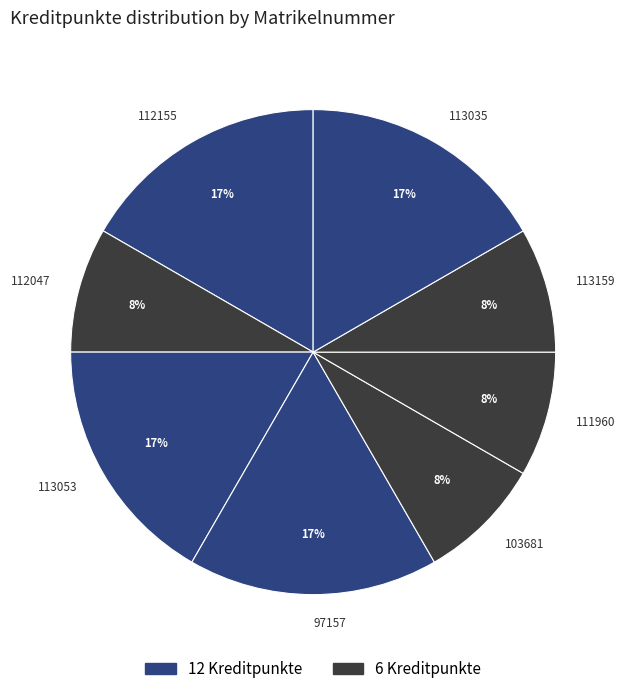

The 113053 slice represents 23% of the pie. True or false?

False